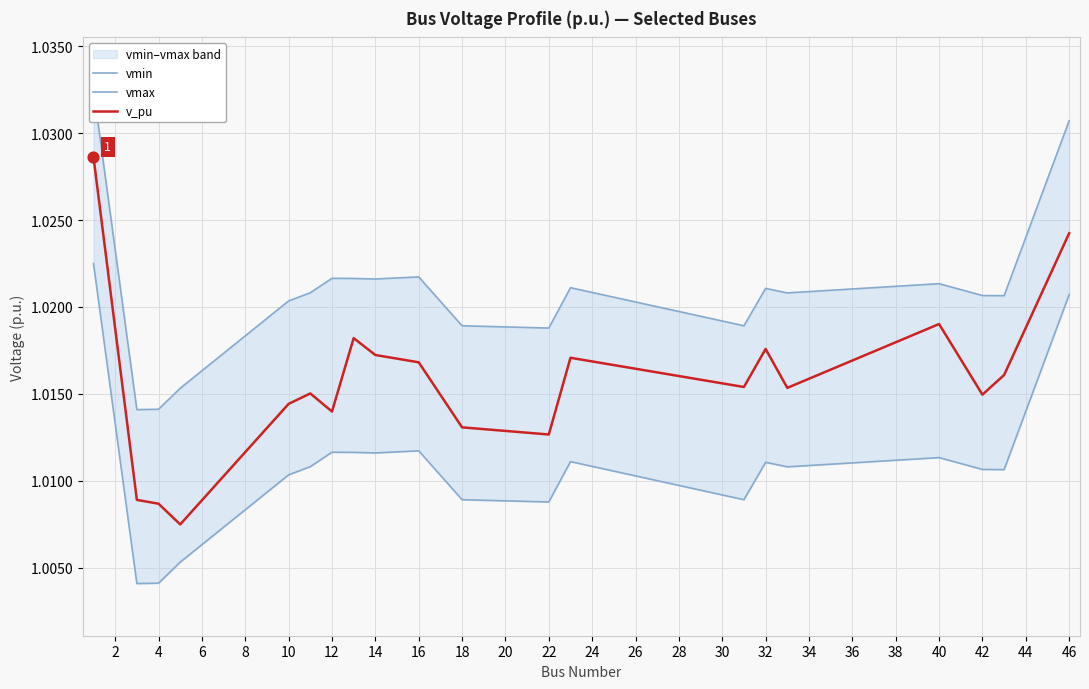

What is the total value across all series at 4?

3.0